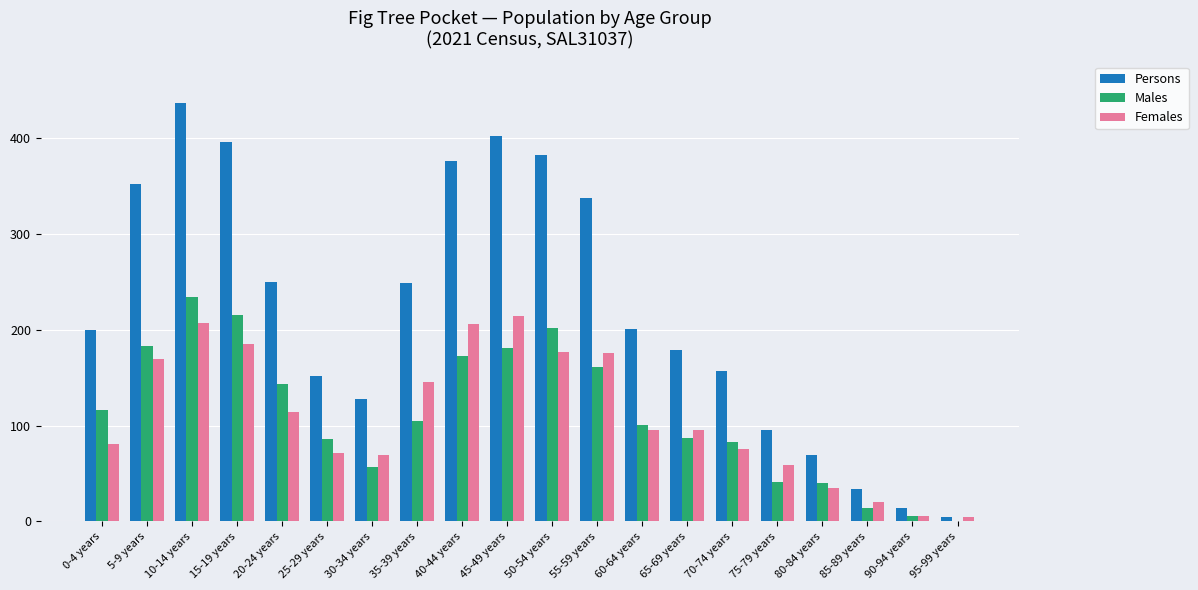

What is the sum of the Females values at 80-84 years and 85-89 years?

55